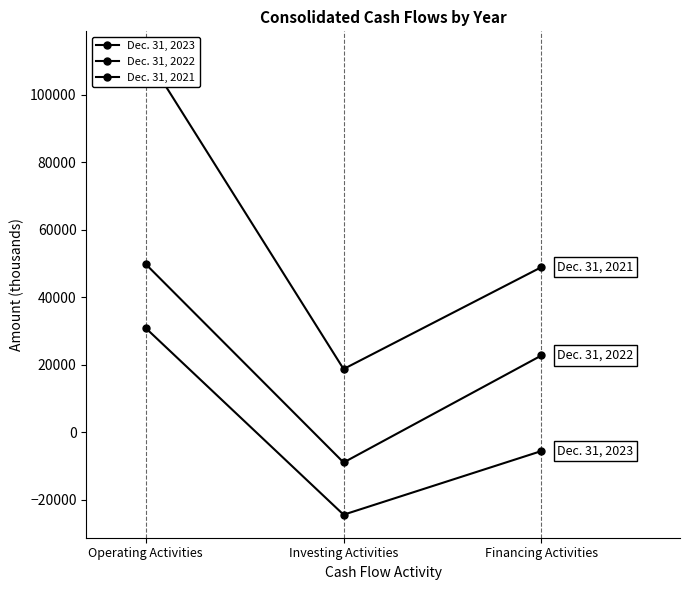

At which category is the sum across all series the highest?

Operating Activities